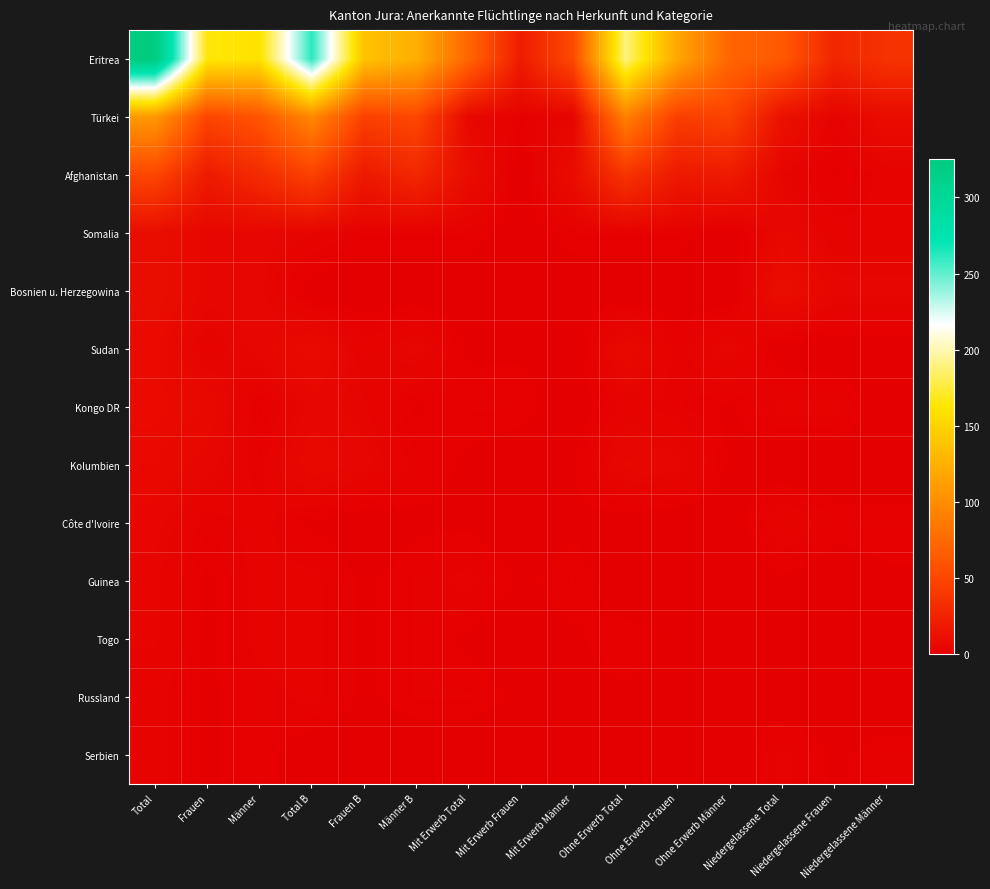

Rank the series at Männer B from lowest to highest value.

Bosnien u. Herzegowina, Serbien, Kongo DR, Côte d'Ivoire, Somalia, Kolumbien, Guinea, Togo, Russland, Sudan, Afghanistan, Türkei, Eritrea